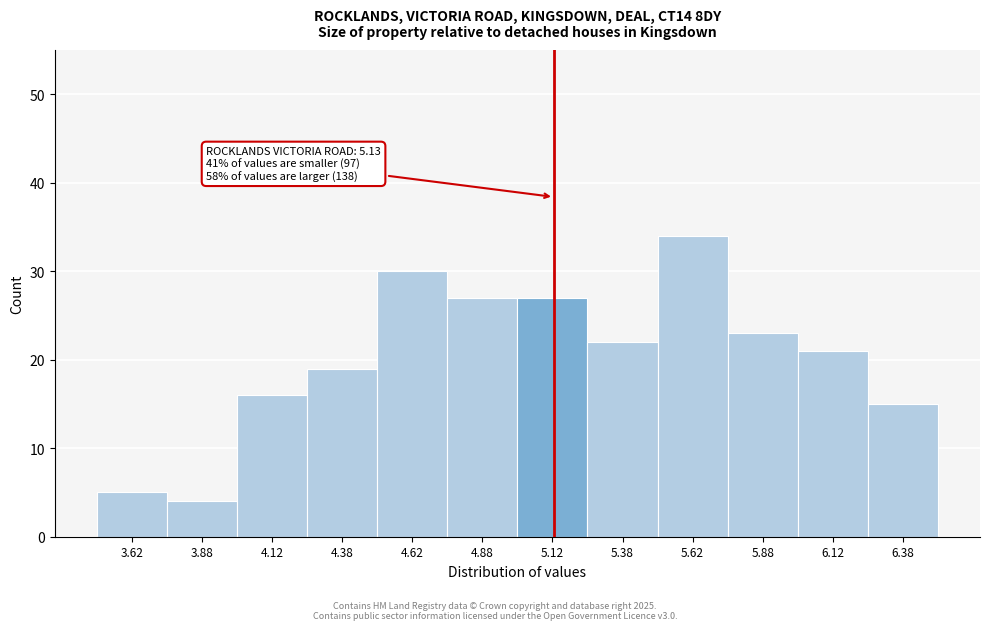

Which range on the x-axis has the tallest bar?

5.50 to 5.75